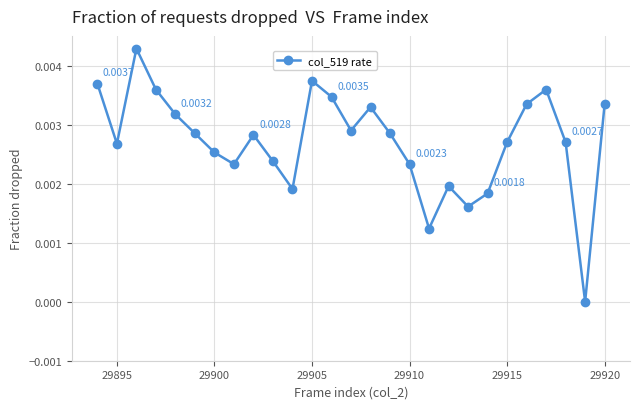

How many points are lower than both their immediate neighbors (excluding endpoints)?

7